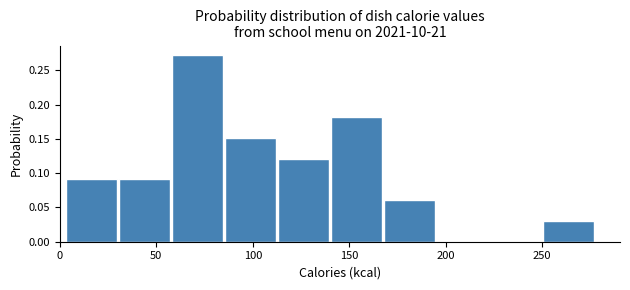

Over which range of the x-axis is the bar tallest?

60 to 85